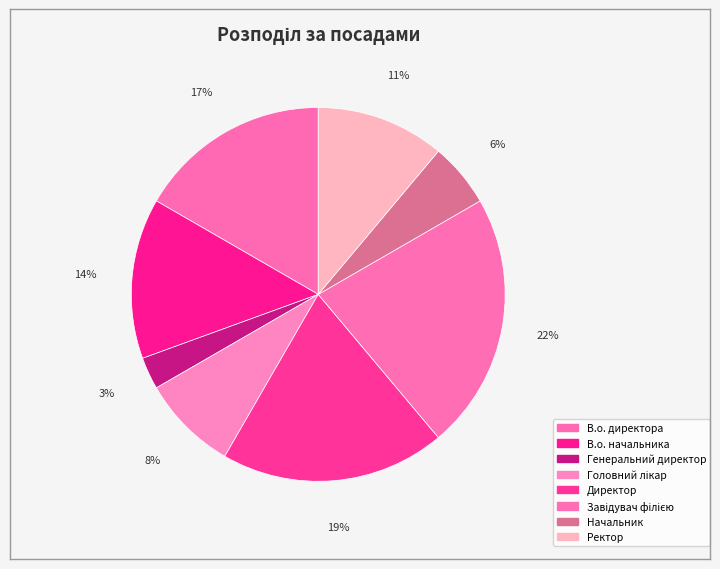

To the nearest percent, what portion does Генеральний директор represent?

3%